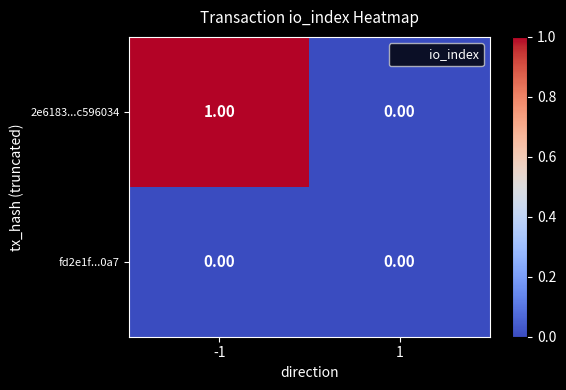

Count the number of categories in the chart.

2